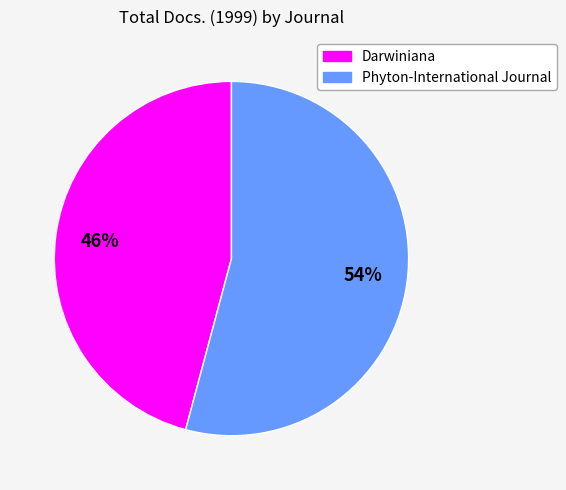

Which category has the smallest portion of the pie?

Darwiniana